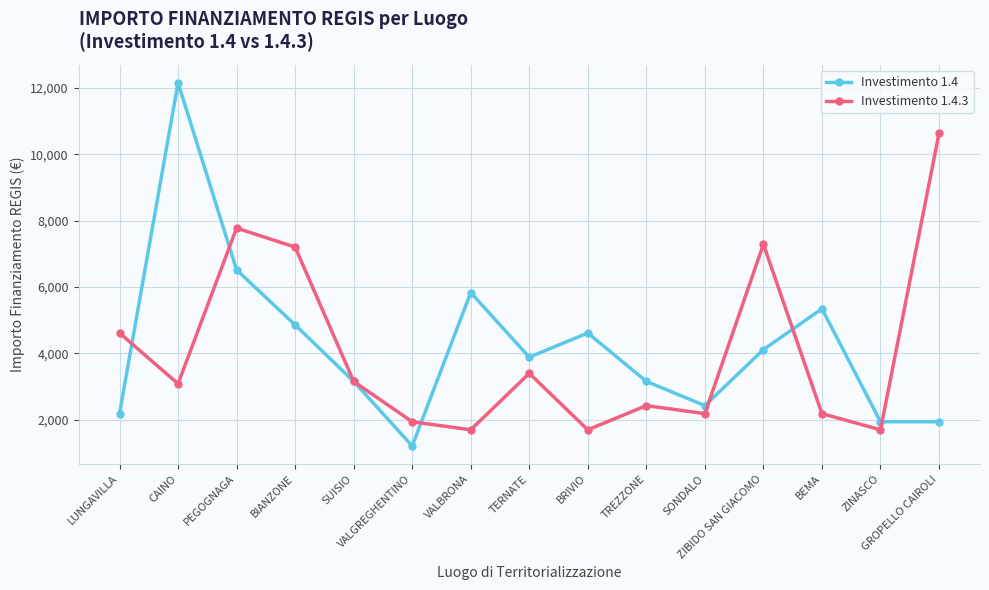

How many interior local peaks does the Investimento 1.4 series have?

4